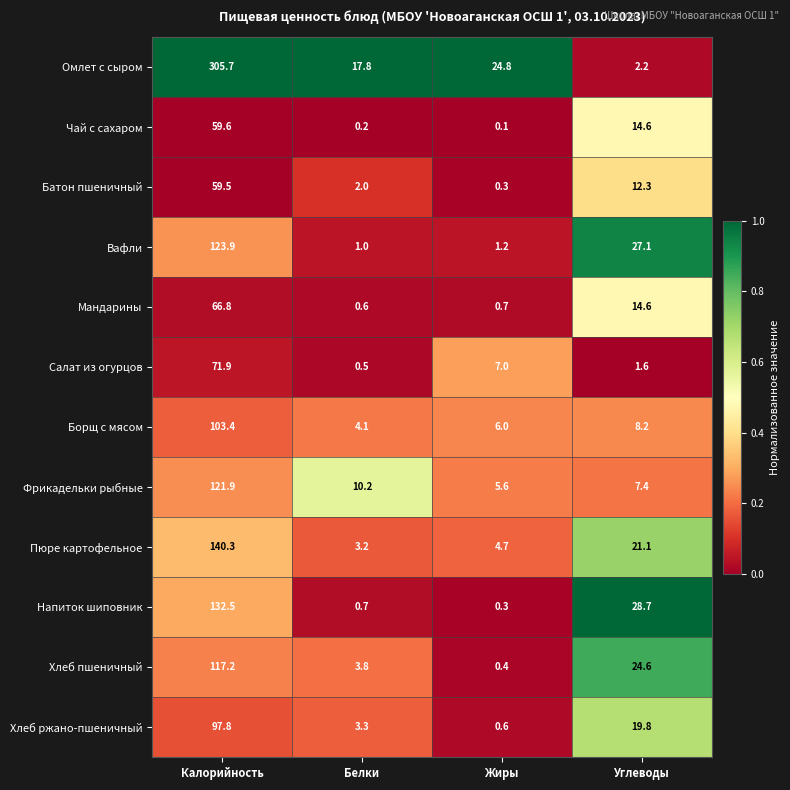

What is the difference between the maximum and minimum values in the Фрикадельки рыбные series?

116.3